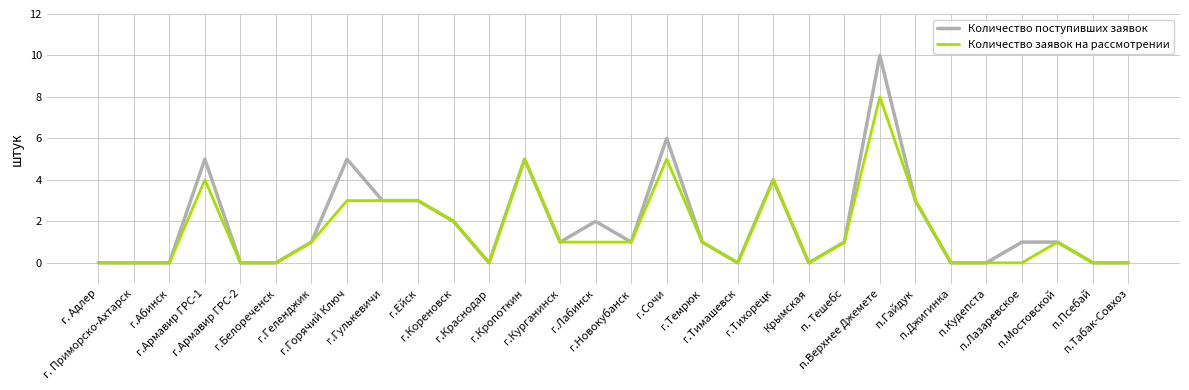

List the series in order of their peak value, lowest first.

Количество заявок на рассмотрении, Количество поступивших заявок